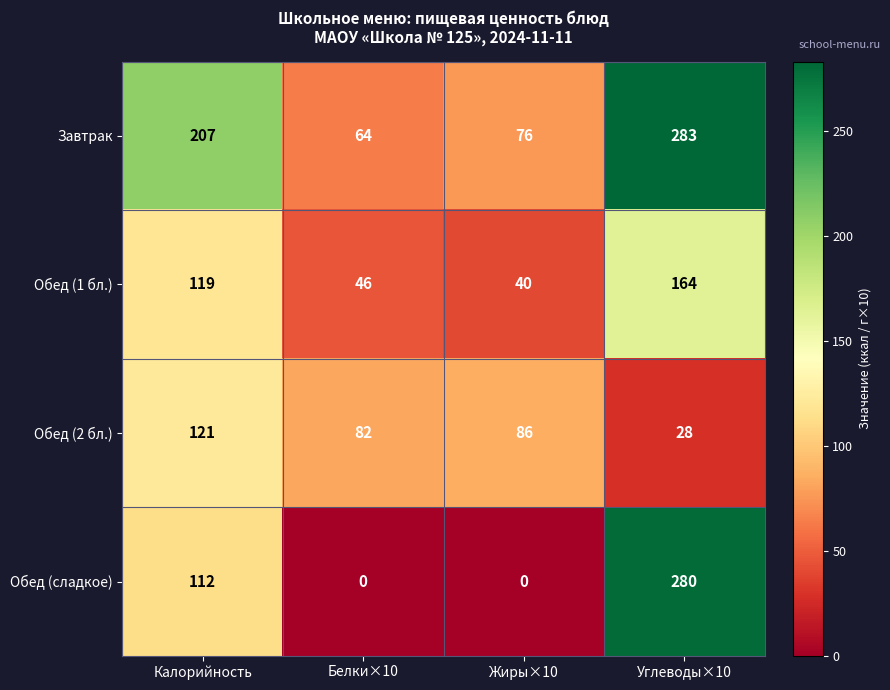

Is it true that Завтрак equals 89 at Углеводы×10?

False